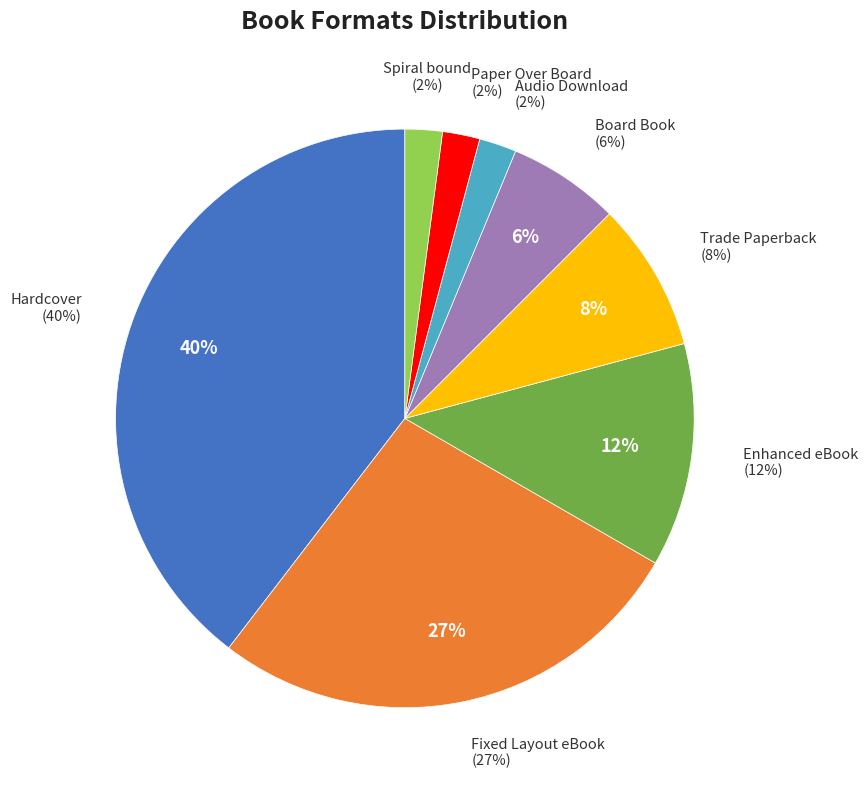

Rank the categories by value from lowest to highest.

Audio Download, Paper Over Board, Spiral bound, Board Book, Trade Paperback, Enhanced eBook, Fixed Layout eBook, Hardcover